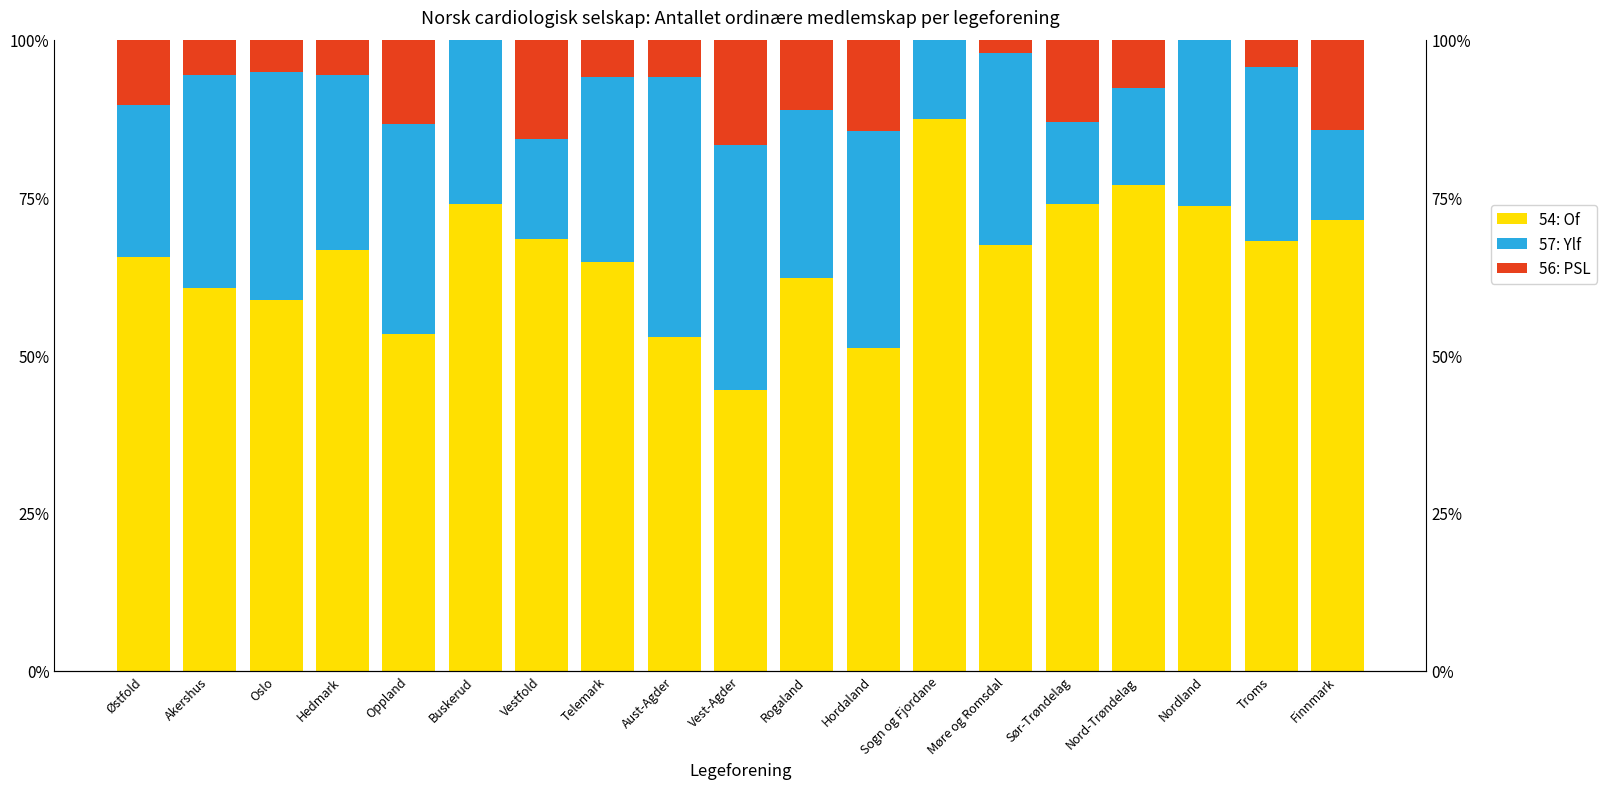

Which series has the widest spread of values?

54: Of